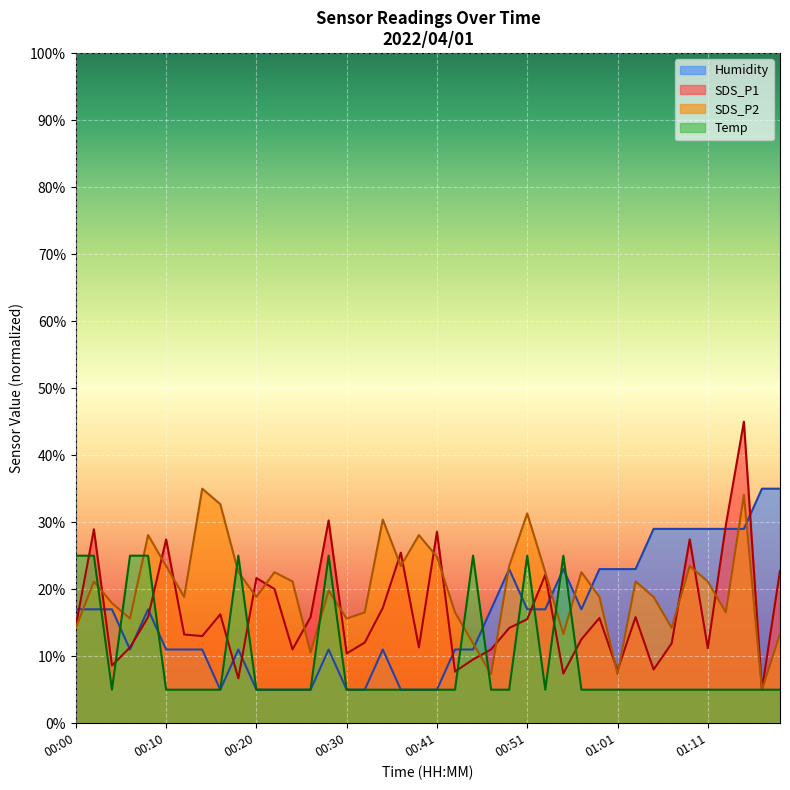

In SDS_P2, how many points are higher than both neighbors (excluding endpoints)?

12